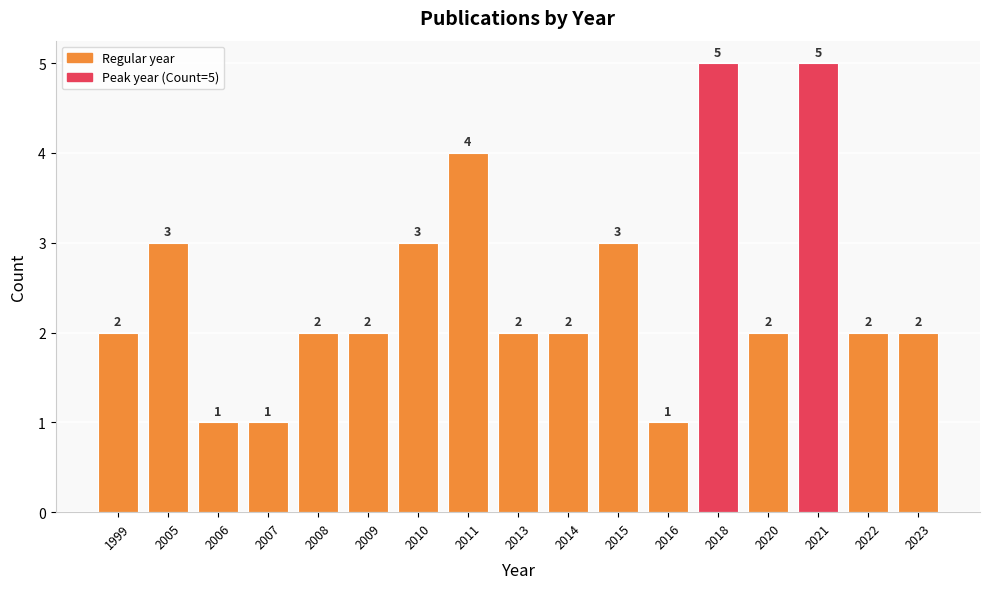

How many data points does each series have?

17